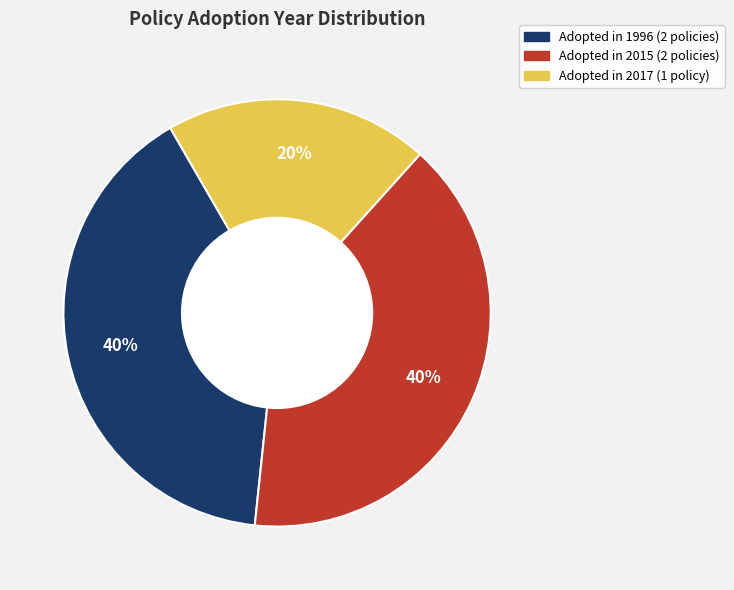

To the nearest percent, what is the difference between the largest and smallest slice percentages?

20%